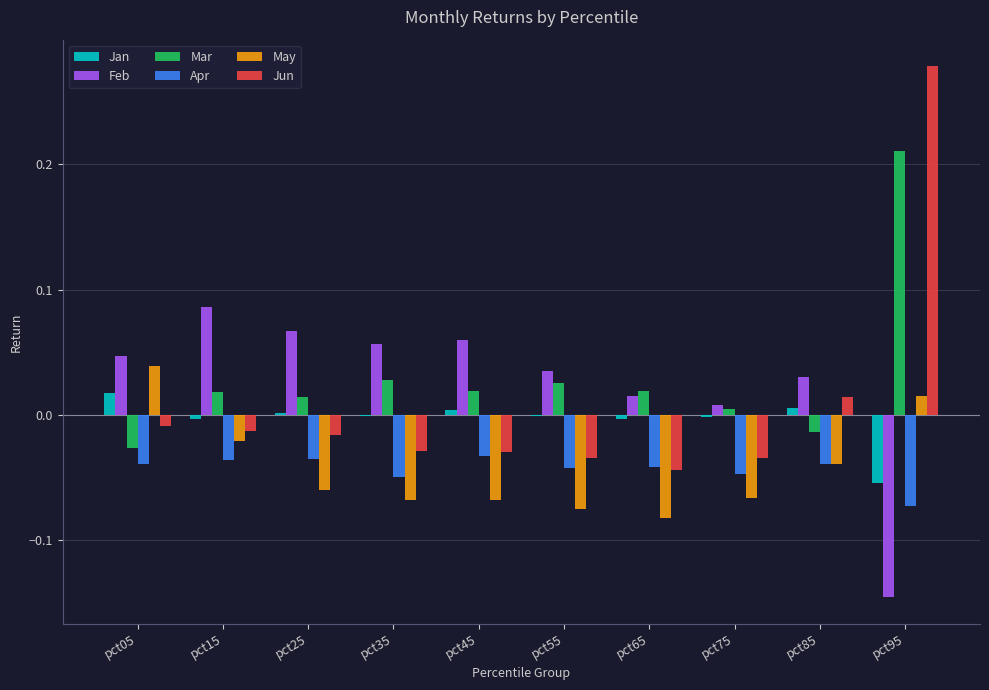

What are all the series names shown in the legend?

Jan, Feb, Mar, Apr, May, Jun